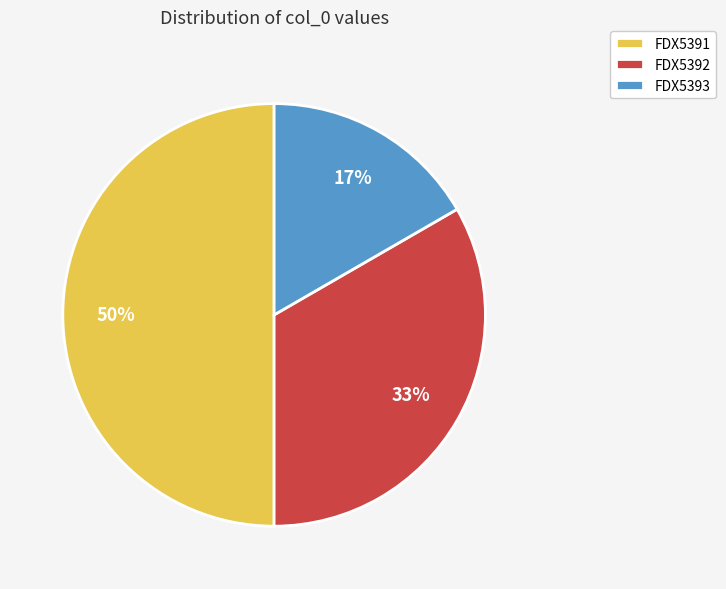

The FDX5392 slice represents 33% of the pie. True or false?

True